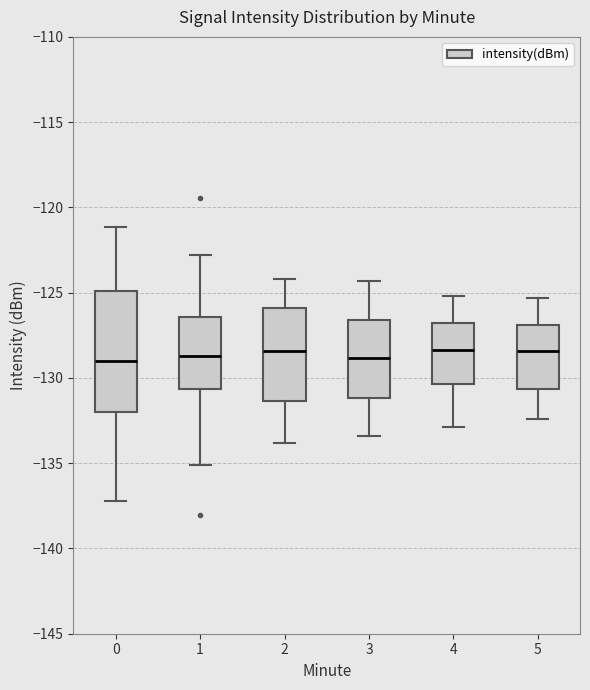

Reading left to right, transcribe this box plot: for each box, give where its median line is, the range the box spans, and where its two whiskers end, as read against the y-axis. The values are not printed on the chart, so give them approximately, as read against the axis.

0: median -129.0, box -132.0 to -125.0, whiskers -137.0 to -121.0
1: median -128.5, box -130.5 to -126.5, whiskers -135.0 to -123.0
2: median -128.5, box -131.5 to -126.0, whiskers -134.0 to -124.0
3: median -129.0, box -131.0 to -126.5, whiskers -133.5 to -124.5
4: median -128.5, box -130.5 to -126.5, whiskers -133.0 to -125.0
5: median -128.5, box -130.5 to -127.0, whiskers -132.5 to -125.5